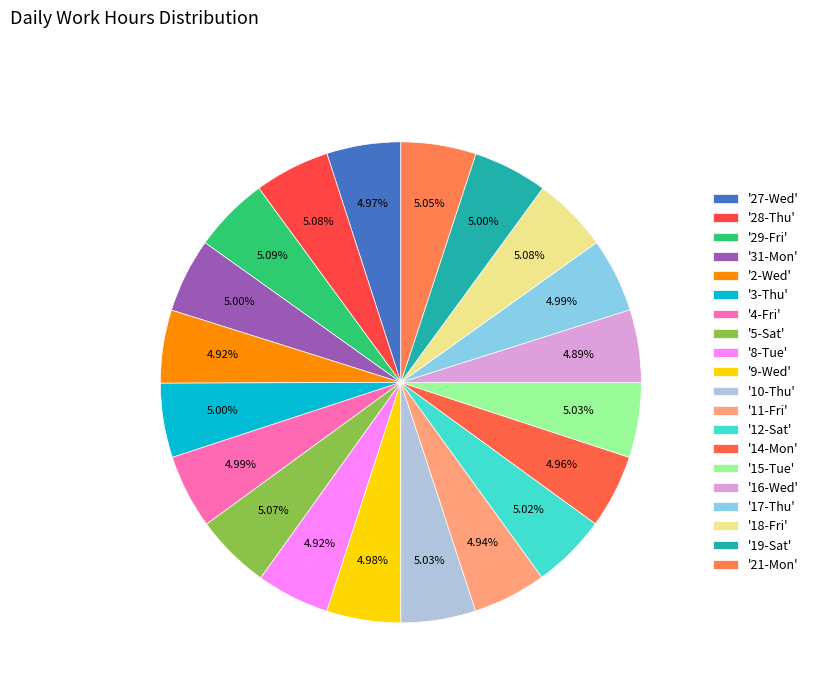

To the nearest percent, what is the average slice percentage?

5%